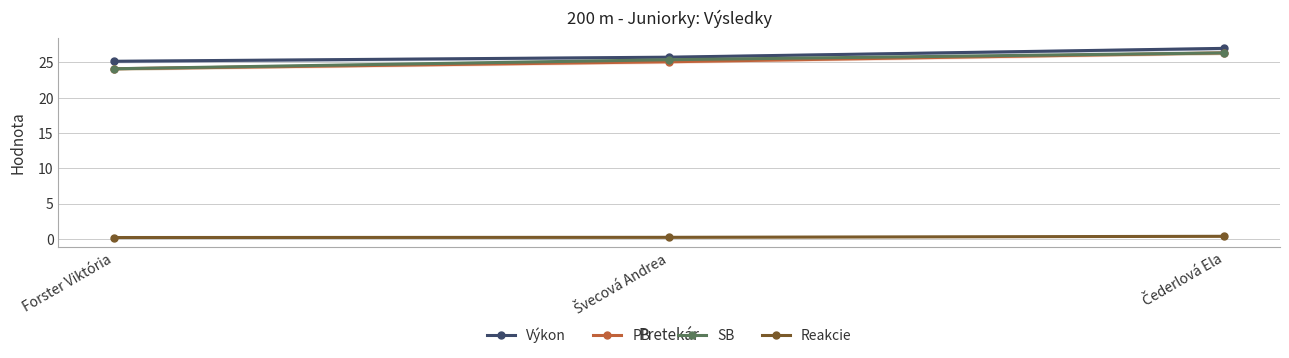

True or false: Výkon has a value of 11.6 at Čederlová Ela.

False